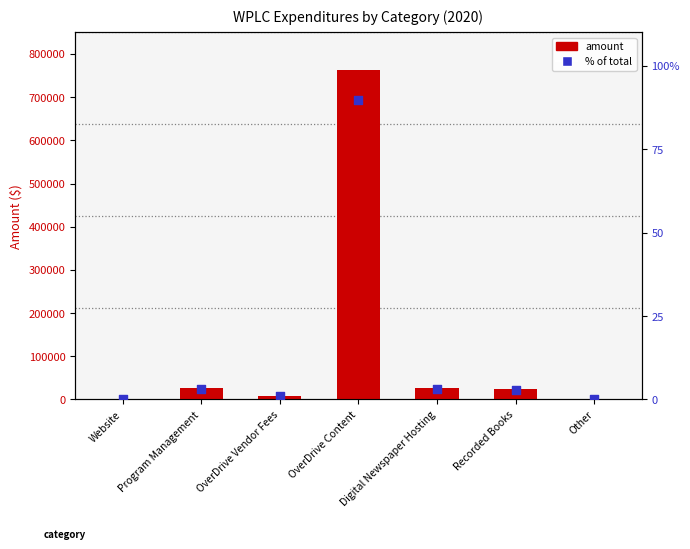

Which series contains the highest Y value?

Amount